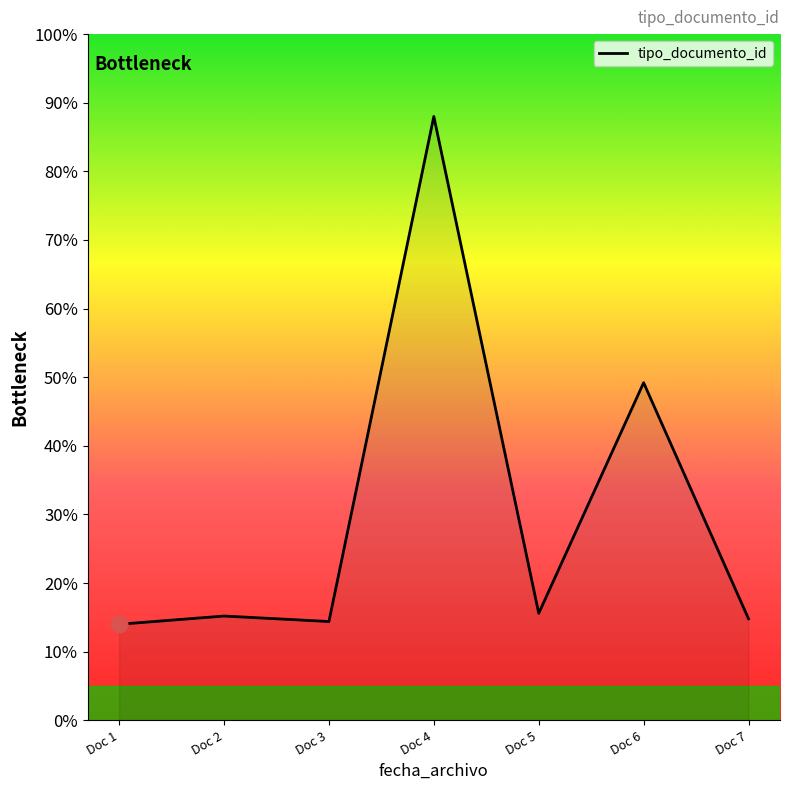

What is the minimum value shown in the chart?

14.0